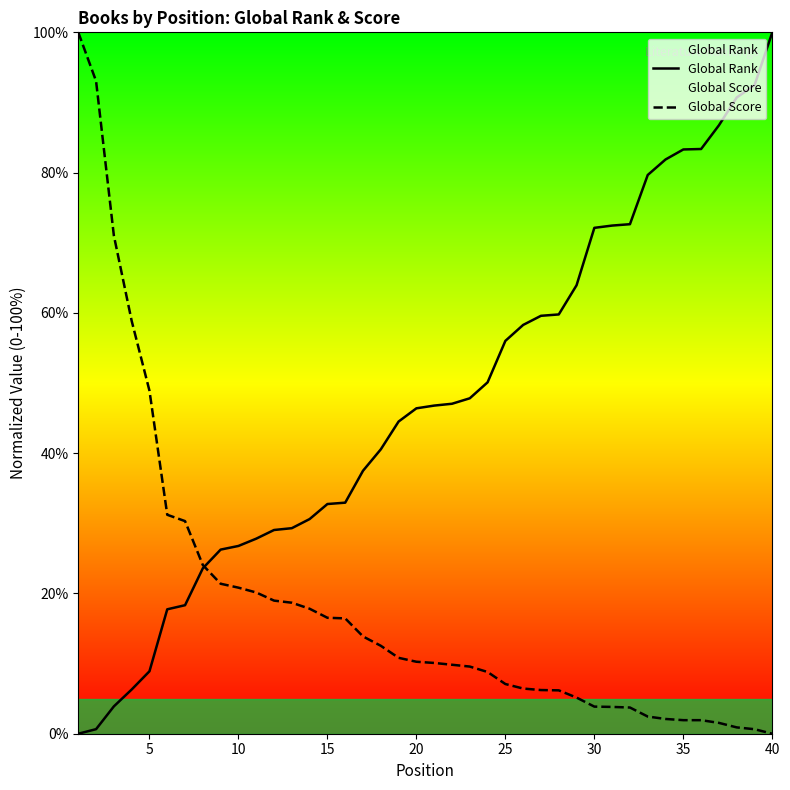

How many lines are shown in the chart?

2